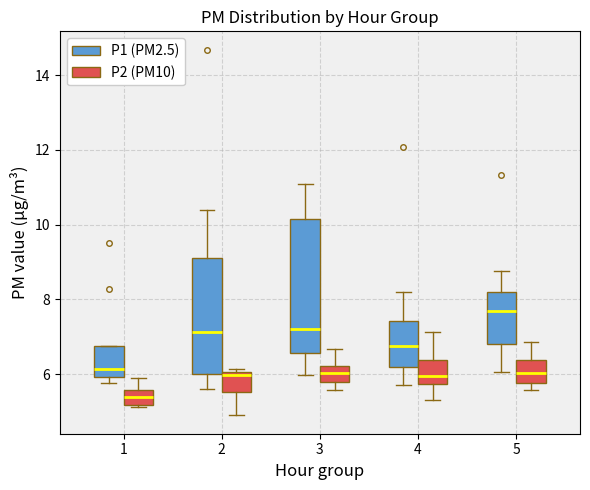

Which box's median line is the lowest?

1 (P2 (PM10))